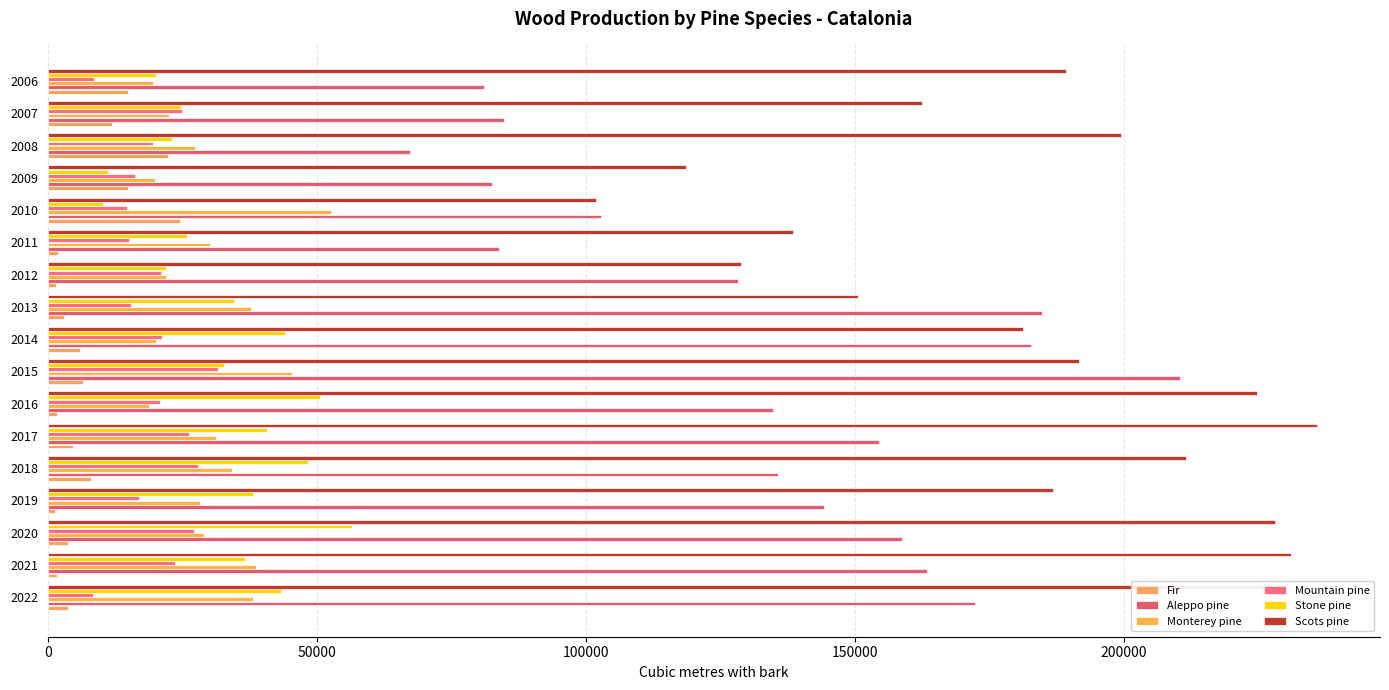

What is the difference between the maximum and minimum values in the Monterey pine series?

33867